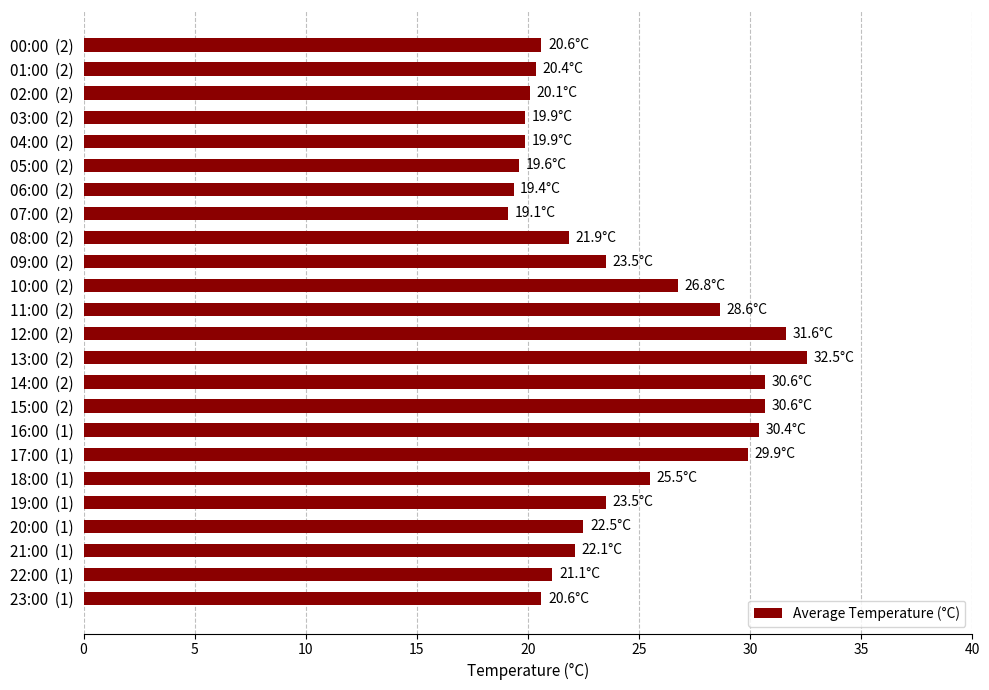

How many data points does each series have?

24